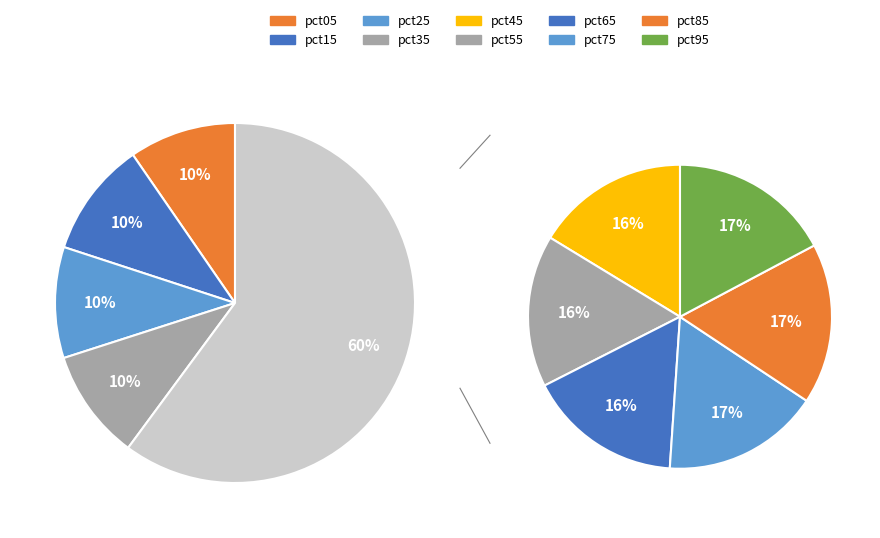

Does any single category account for the majority?

No